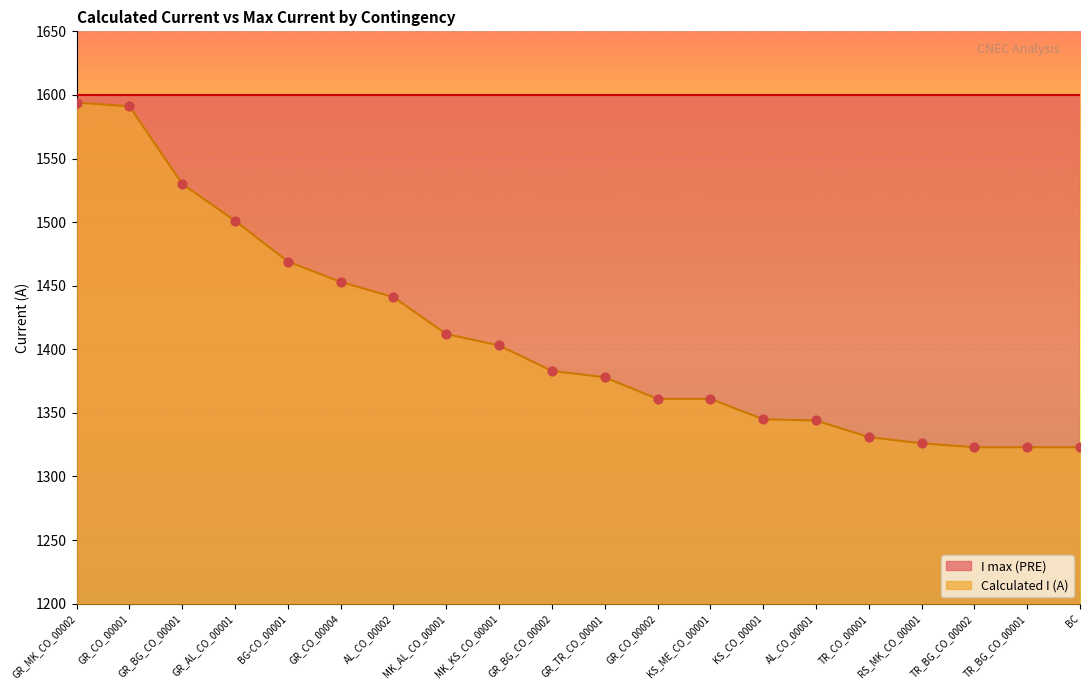

Approximately how many times larger is the value at GR_MK_CO_00002 compared to TR_BG_CO_00001?

1.2